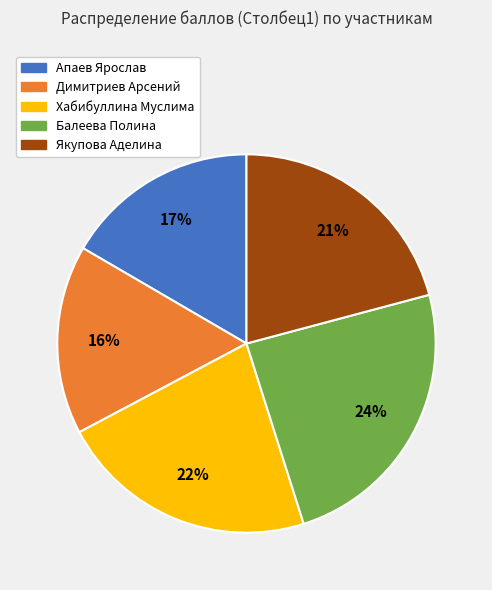

To the nearest percent, what percentage of the pie is Хабибуллина Муслима?

22%